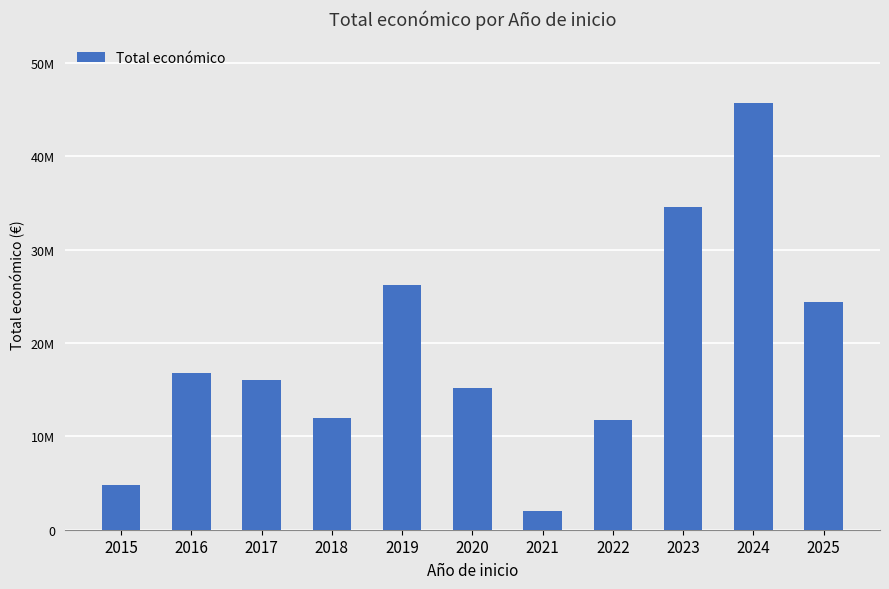

Does the chart contain stacked bars?

No